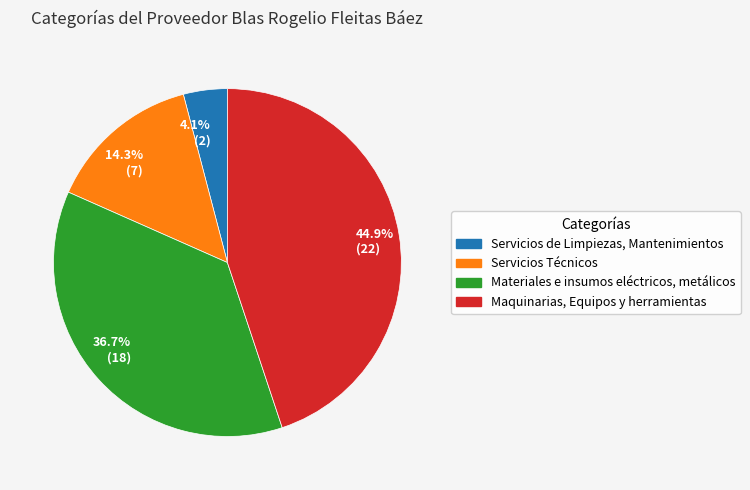

Do 14.3% (7) and 44.9% (22) together represent more than half of the pie?

Yes